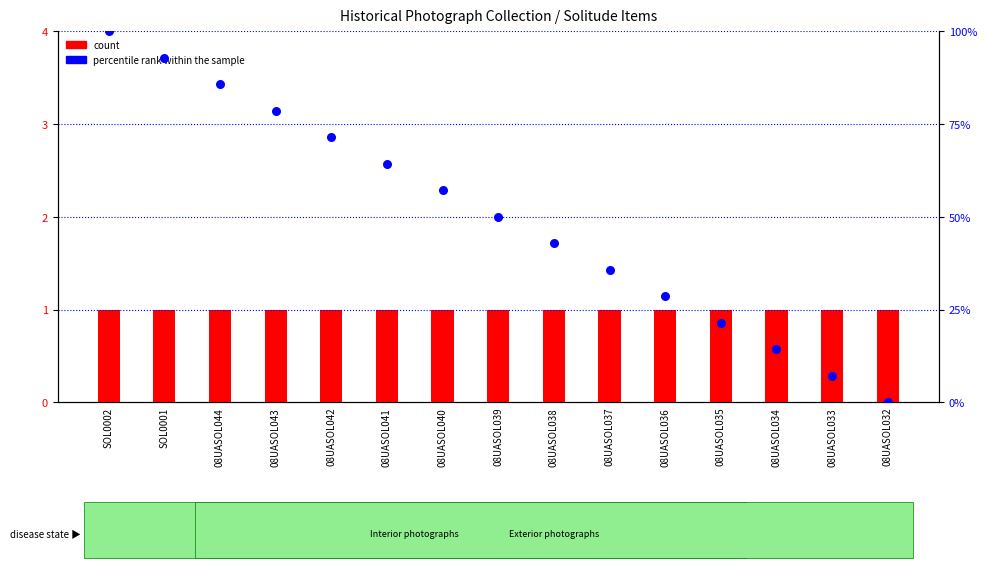

Which series has the largest total across all categories?

percentile rank within the sample